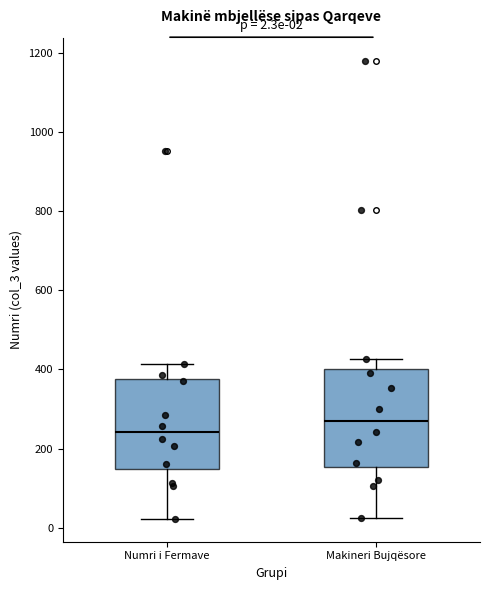

Which box's median line is the lowest?

Numri i Fermave